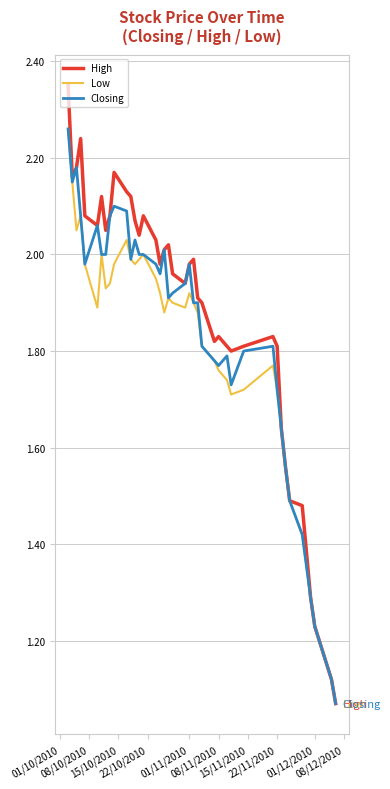

Does the chart have visible grid lines?

Yes